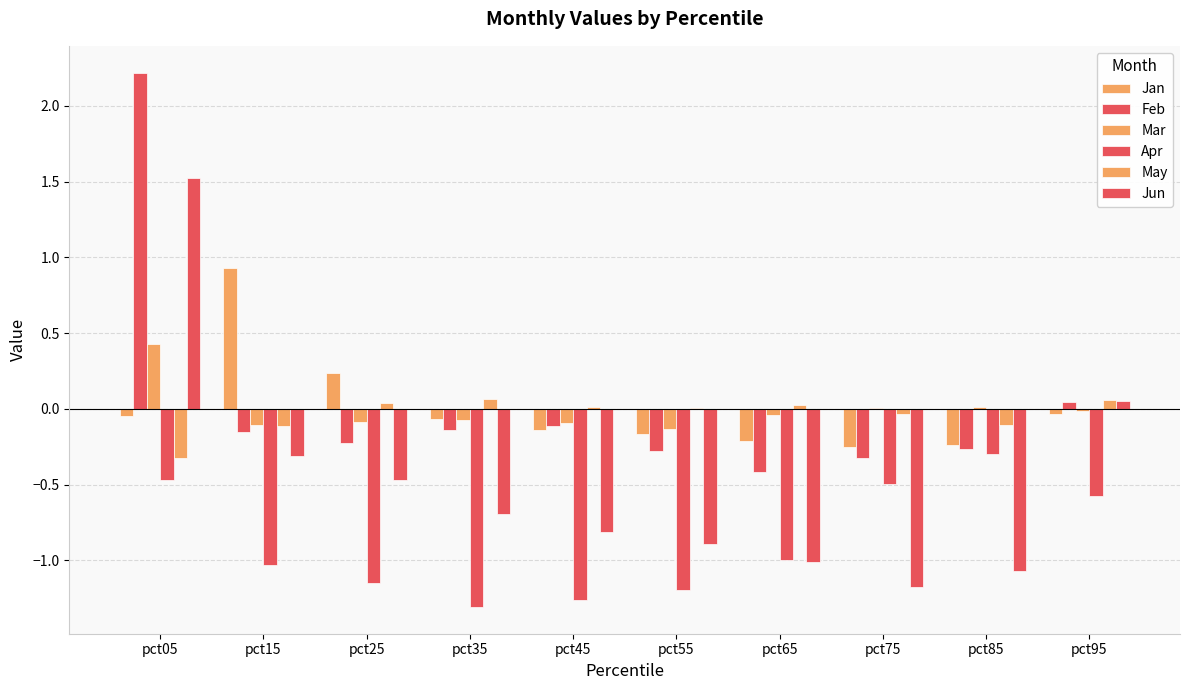

How many data points does each series have?

10